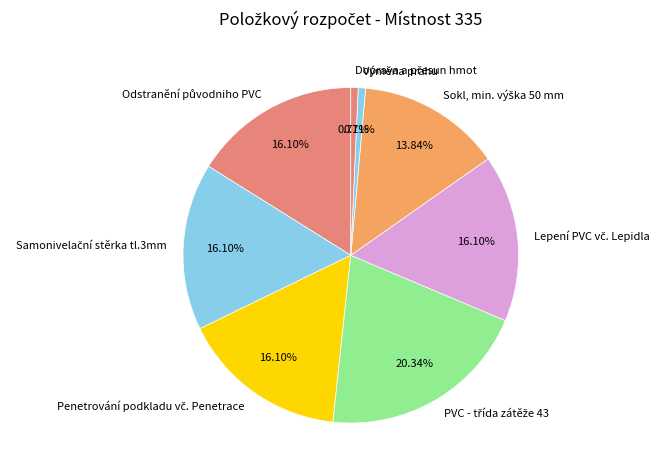

How many segments does this pie chart have?

8